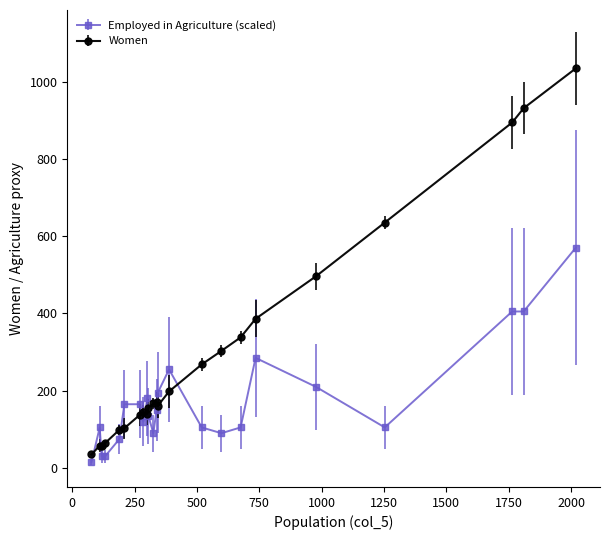

What are all the series names shown in the legend?

Employed in Agriculture (scaled), Women